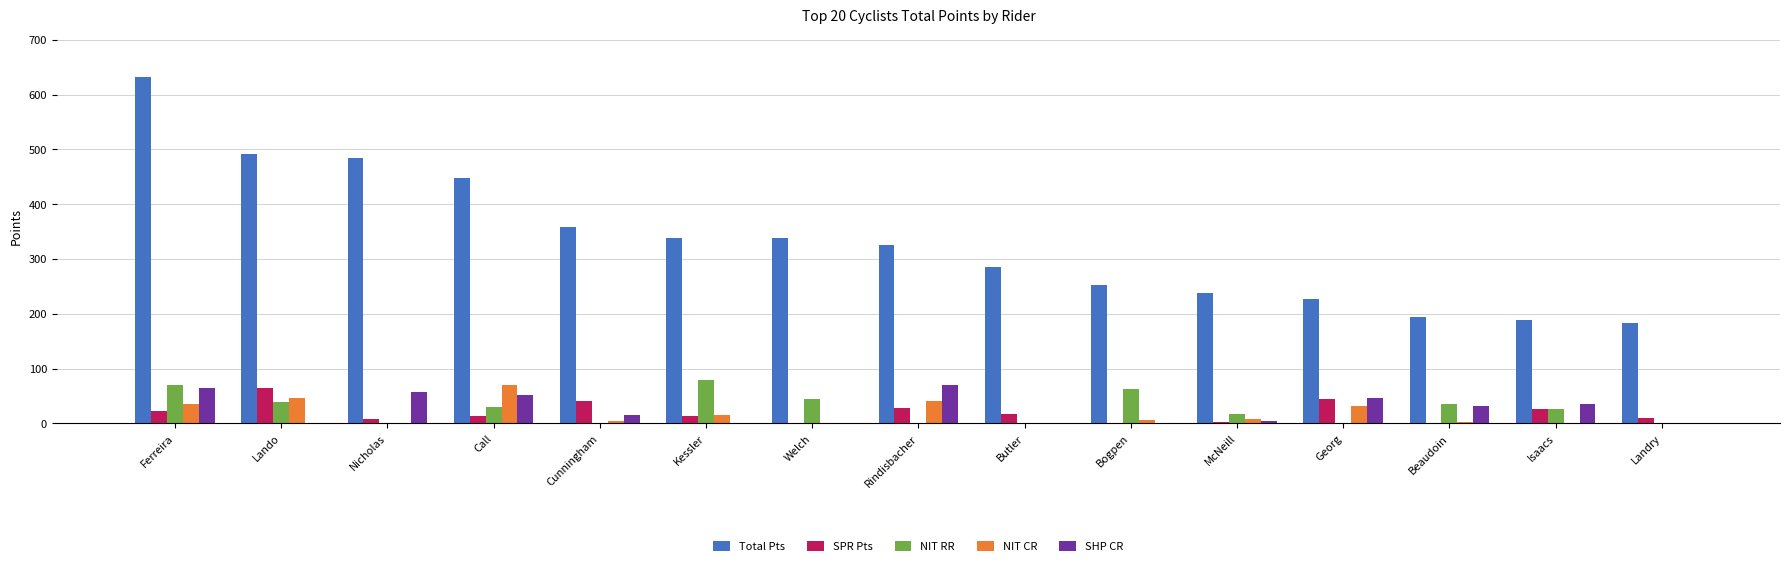

Which series changed the most between Cunningham and Kessler?

NIT RR